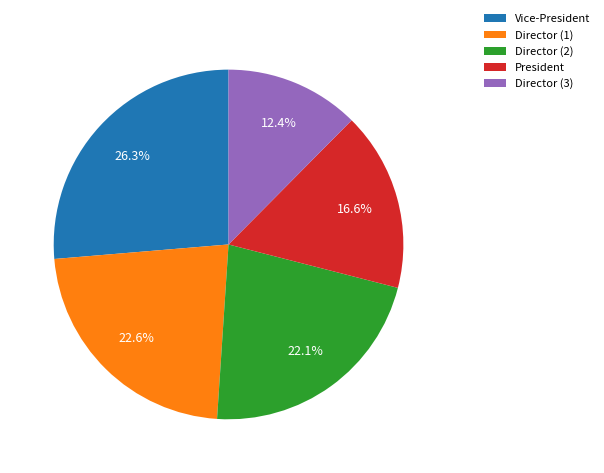

Is the sum of President and Director (1) greater than half?

No